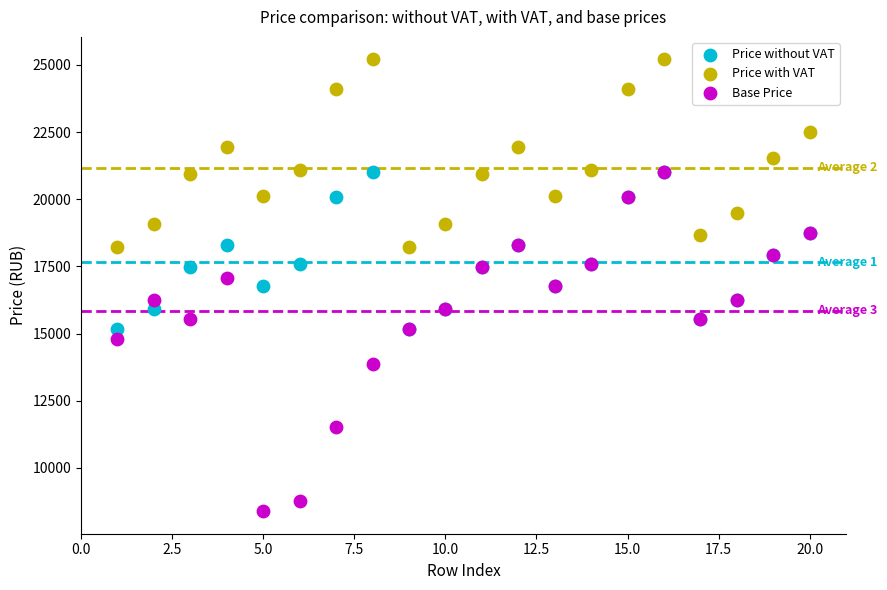

Which series has the largest Y range (max minus min)?

Base Price